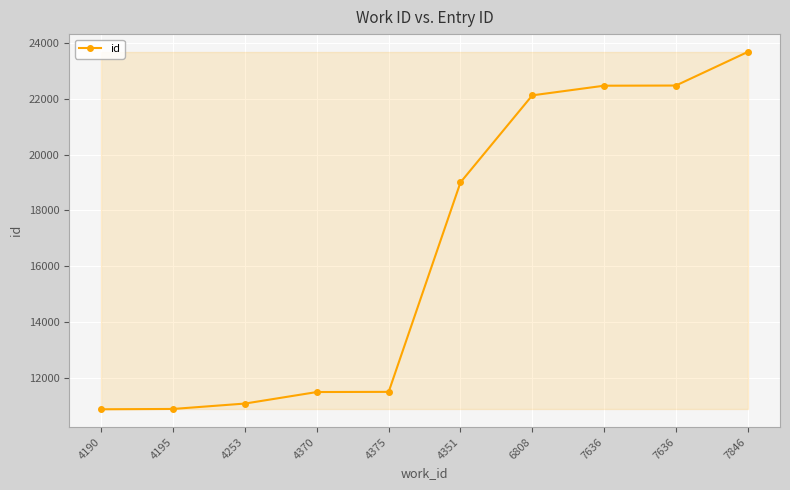

At which category does the chart reach its peak across all series?

7846